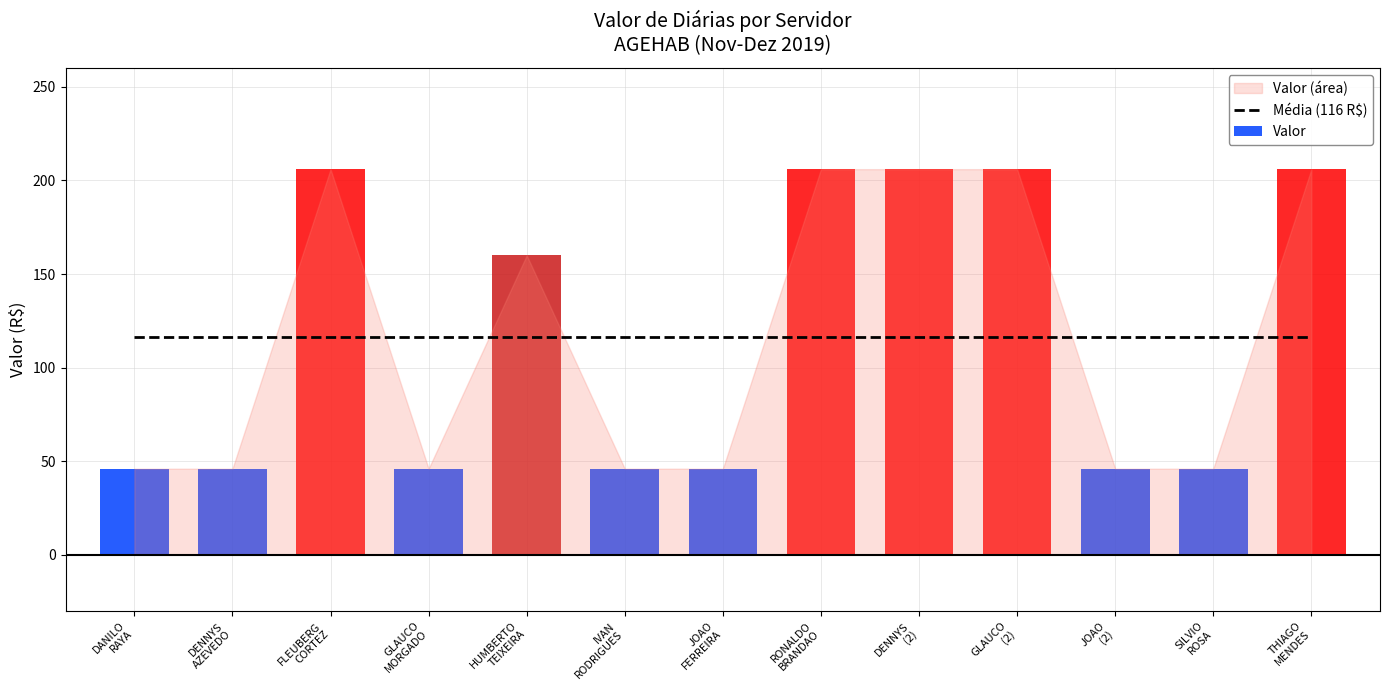

How many values are between 46 and 206?

13